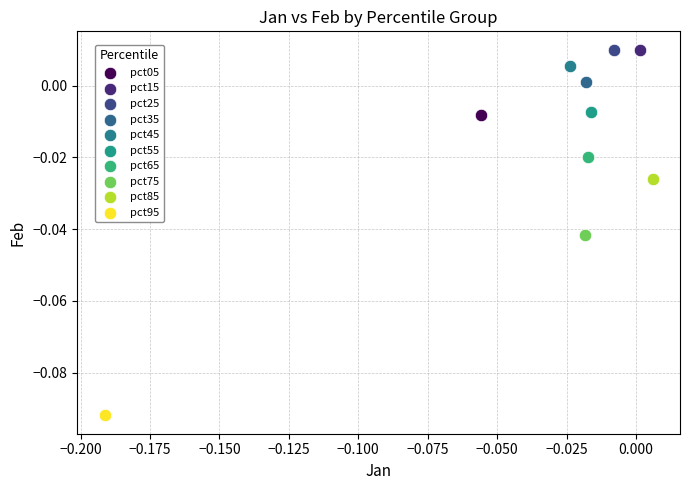

What are all the series names shown in the legend?

pct05, pct15, pct25, pct35, pct45, pct55, pct65, pct75, pct85, pct95